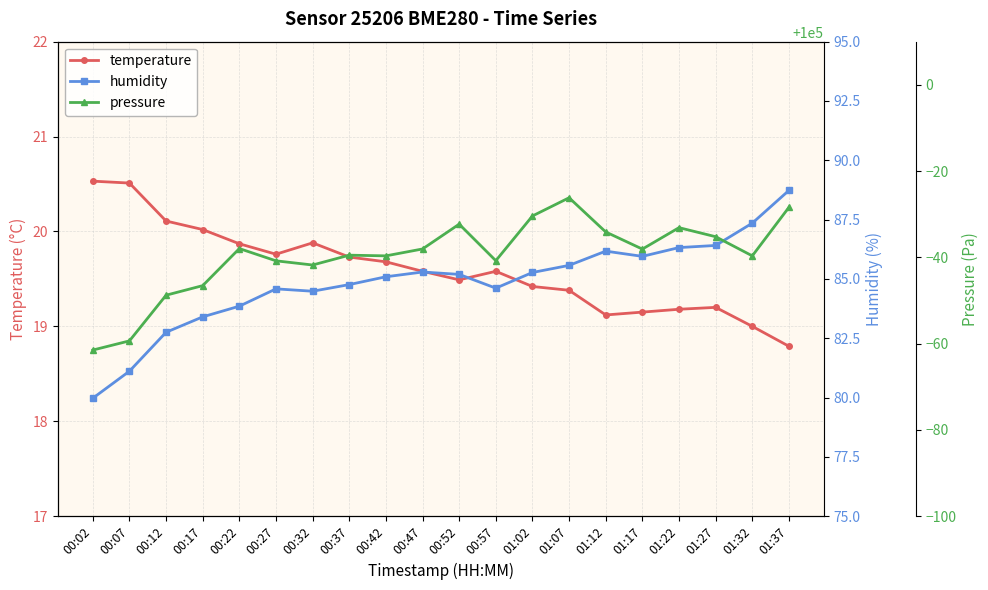

Where does the pressure series first go above 99961?

00:22